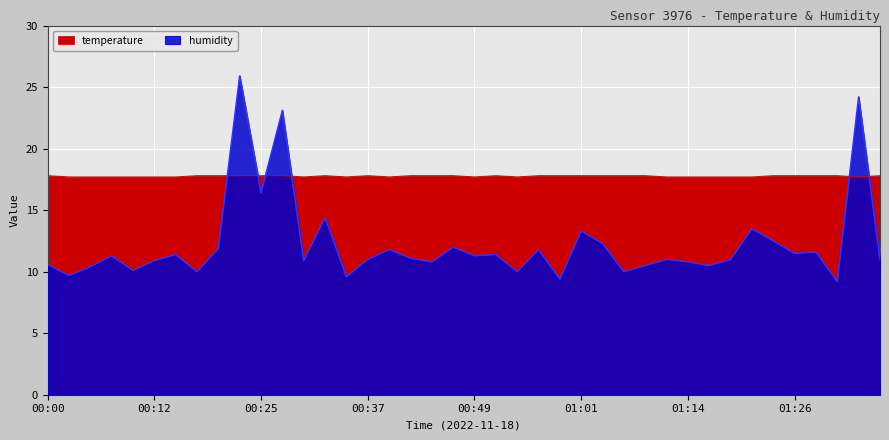

How many lines are shown in the chart?

2